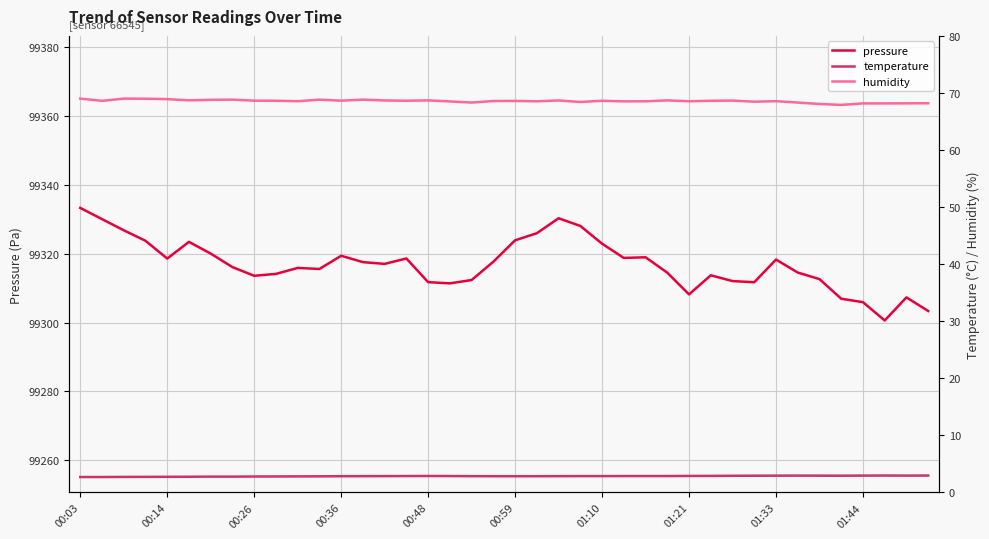

Is the value of pressure at 37 greater than the value of humidity at 18?

Yes